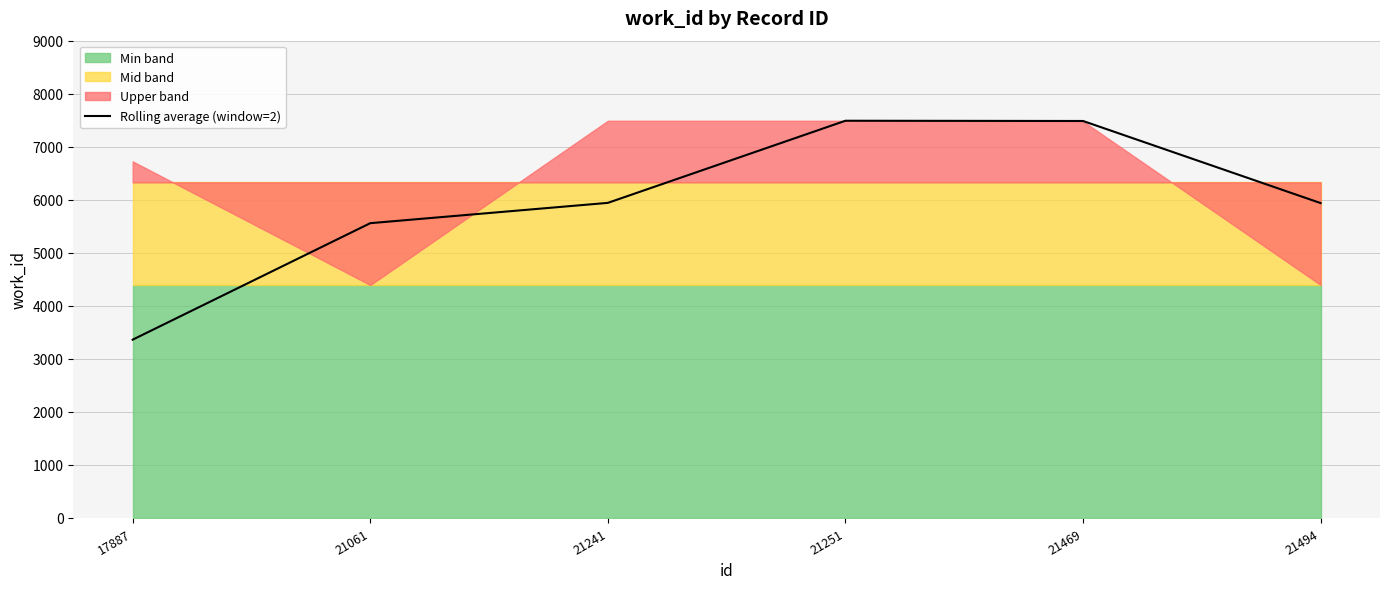

How many points are higher than both their immediate neighbors (excluding endpoints)?

1